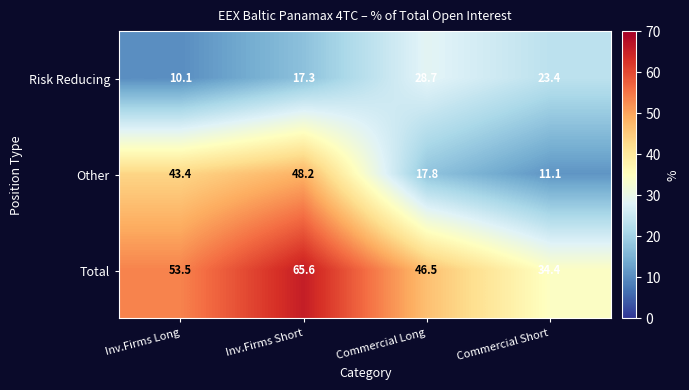

True or false: Total has a value of 29.6 at Commercial Long.

False